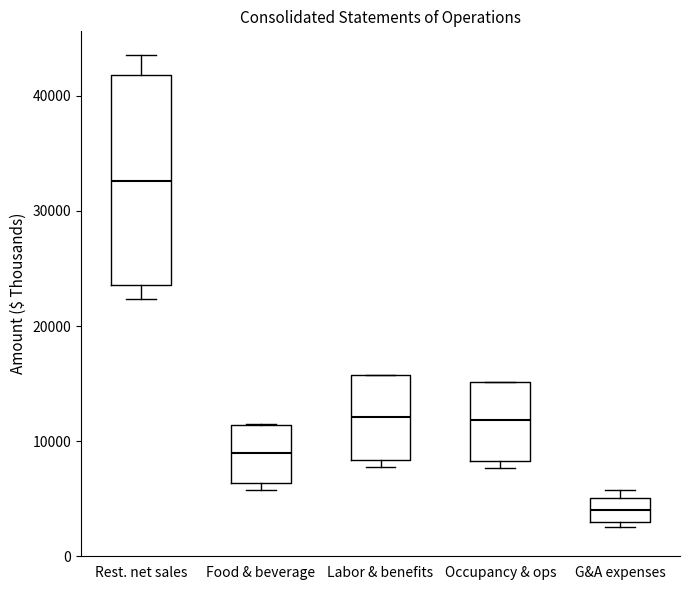

Reading left to right, transcribe this box plot: for each box, give where its median line is, the range the box spans, and where its two whiskers end, as read against the y-axis. The values are not printed on the chart, so give them approximately, as read against the axis.

Rest. net sales: median 33000, box 24000 to 42000, whiskers 22000 to 44000
Food & beverage: median 9000, box 6000 to 11000, whiskers 6000 (just below the box's lower edge) to 11000
Labor & benefits: median 12000, box 8000 to 16000, whiskers 8000 (just below the box's lower edge) to 16000
Occupancy & ops: median 12000, box 8000 to 15000, whiskers 8000 (just below the box's lower edge) to 15000
G&A expenses: median 4000, box 3000 to 5000, whiskers 3000 (just below the box's lower edge) to 6000